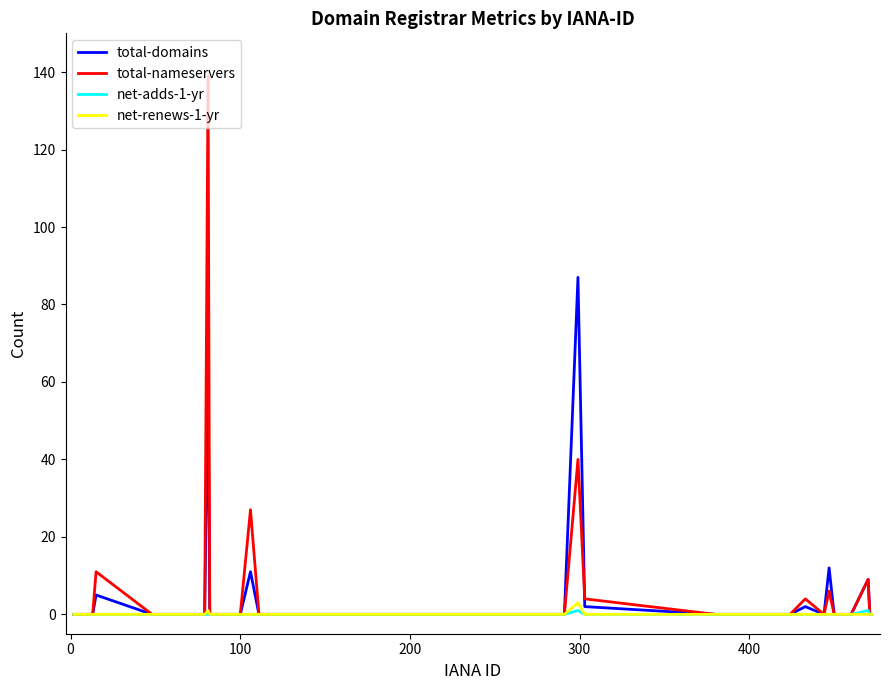

Rank the series by their maximum value, from lowest to highest.

net-adds-1-yr, net-renews-1-yr, total-domains, total-nameservers